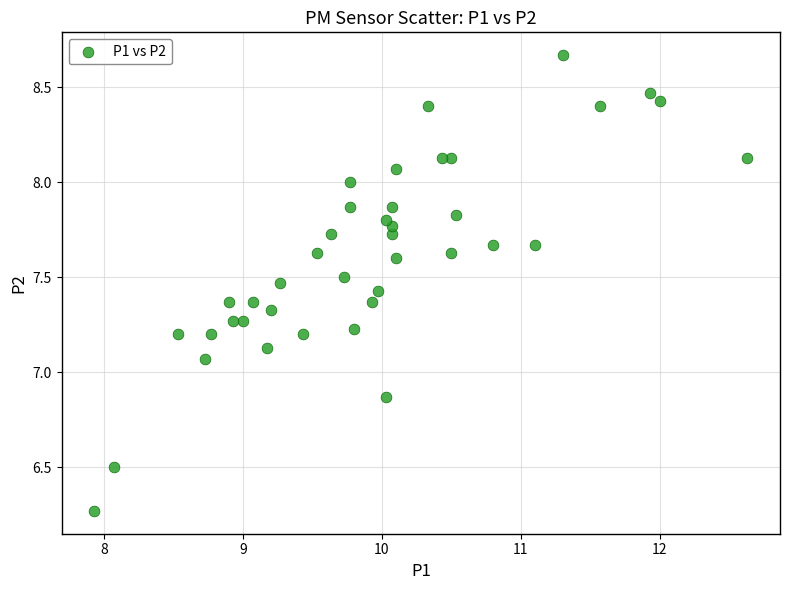

What is the range of X values (max minus min)?

4.7